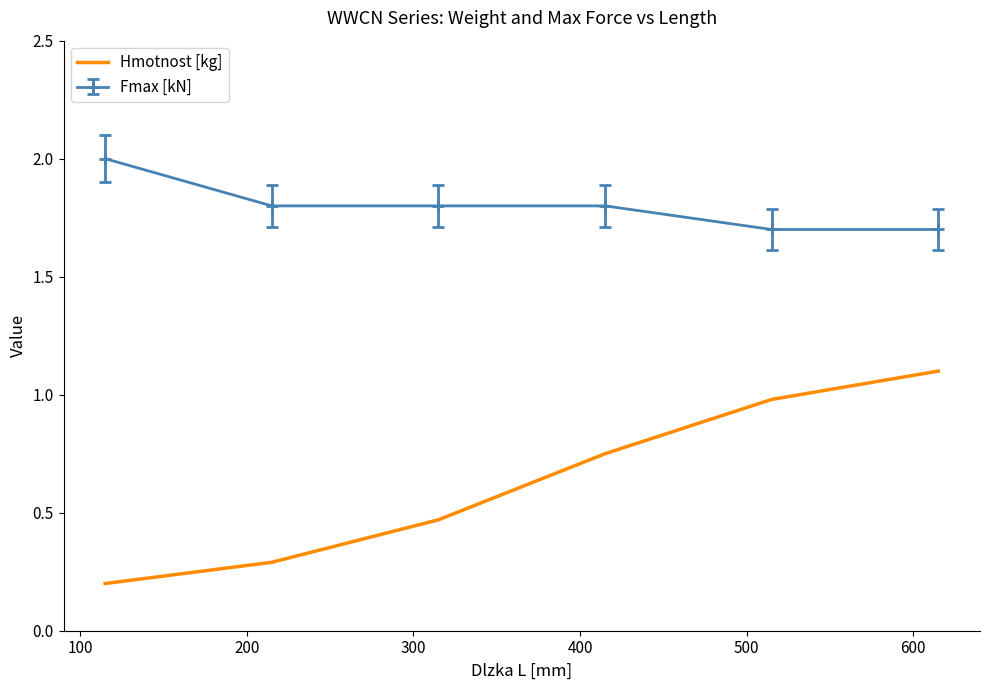

Which series has the widest spread of values?

Hmotnost [kg]